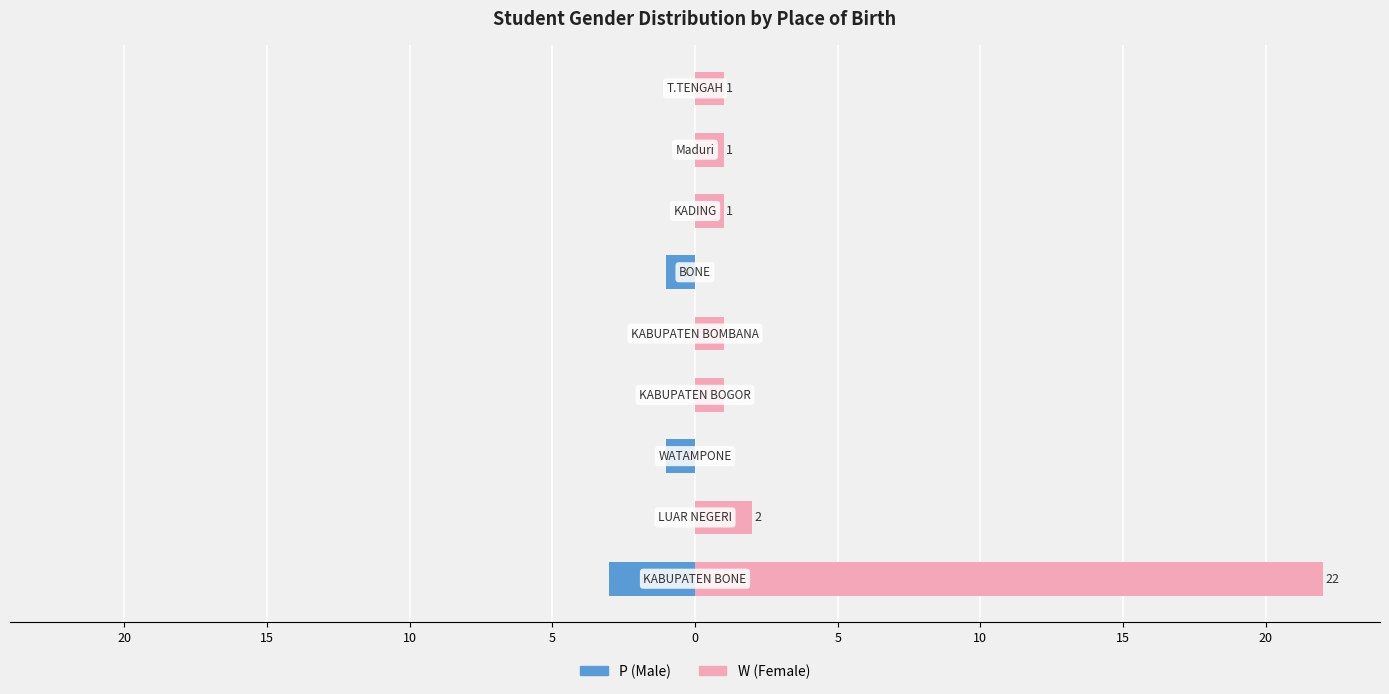

How many values in P (Male) are below zero?

3